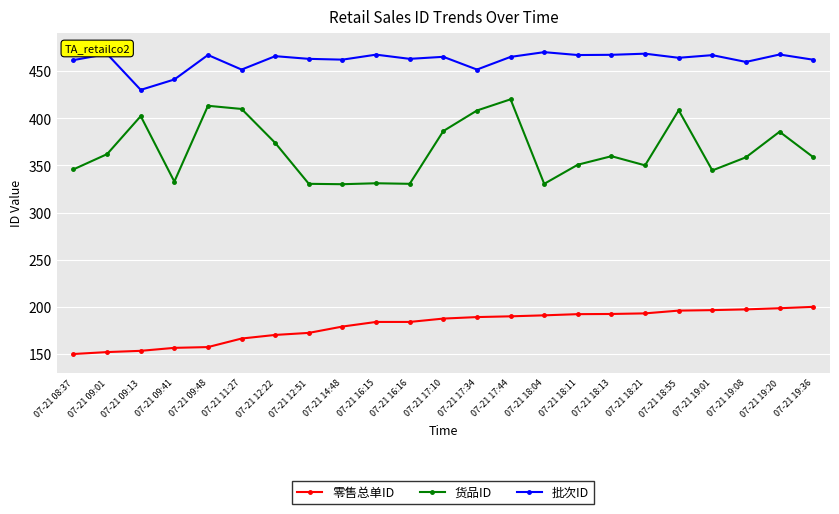

What is the average value of the 零售总单ID series?

180.4